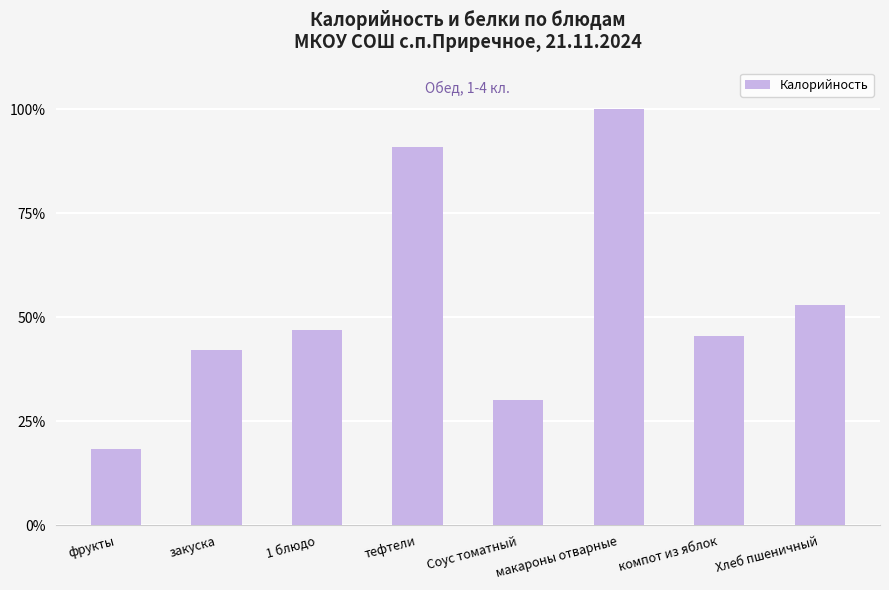

Are the bars grouped side by side (vs. stacked)?

No